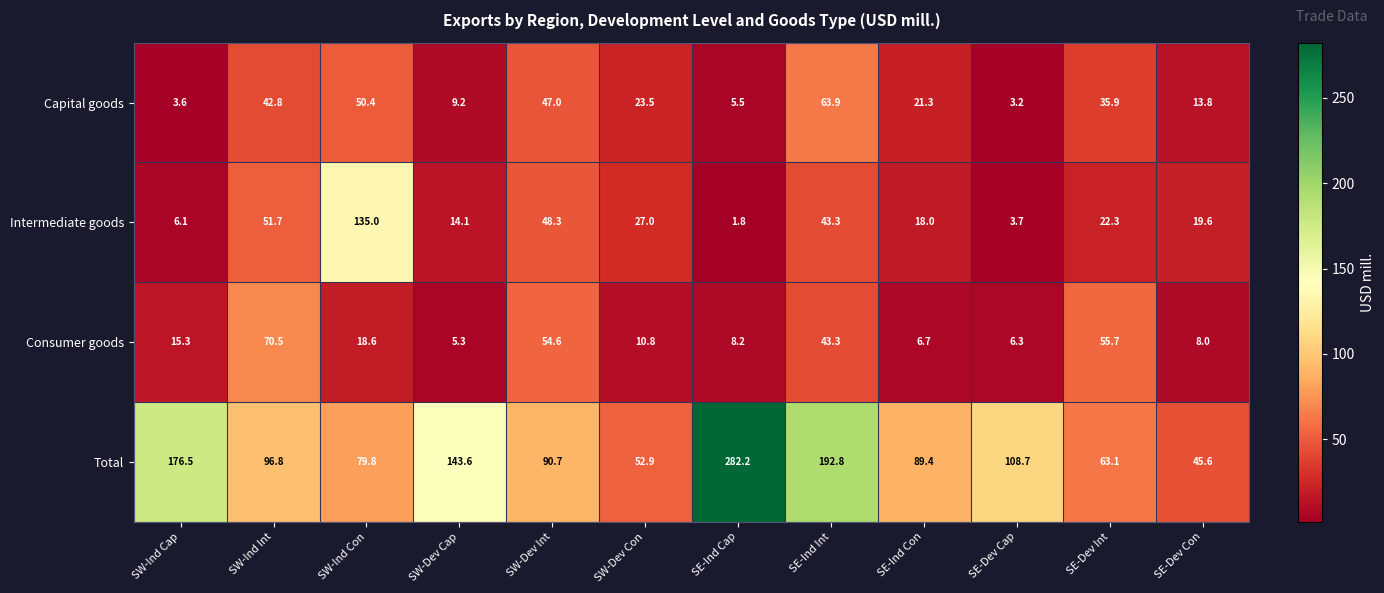

At SW-Dev Con, list the series in order from smallest to largest.

Consumer goods, Capital goods, Intermediate goods, Total